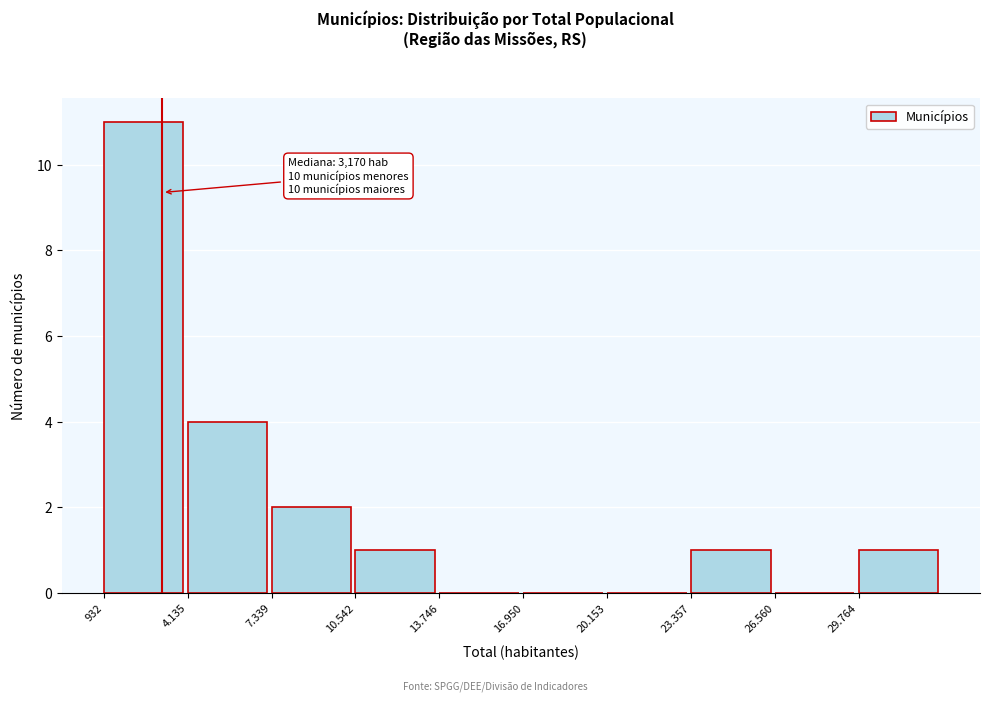

Reading left to right, what are all the values shown in this chart?

932=11	4.135=4	7.339=2	10.542=1	13.746=0	16.950=0	20.153=0	23.357=1	26.560=0	29.764=1